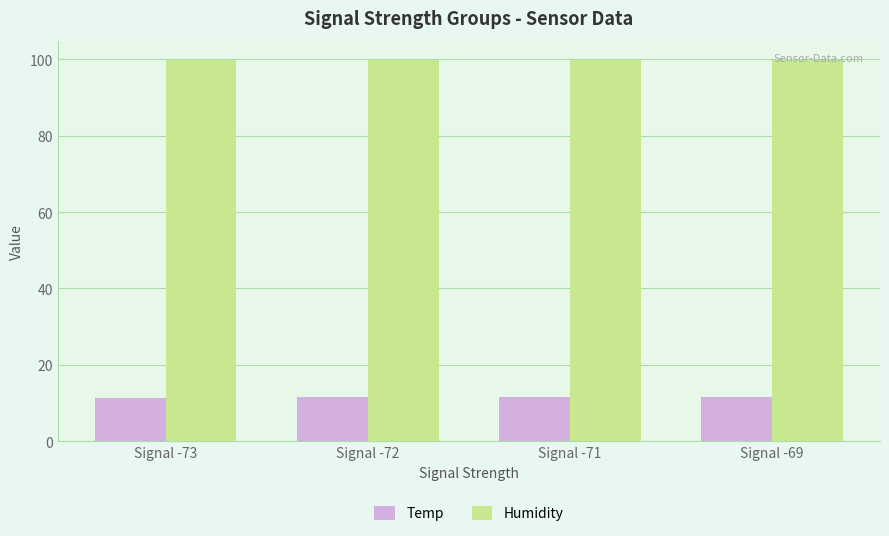

What is the minimum value shown in the chart?

11.4